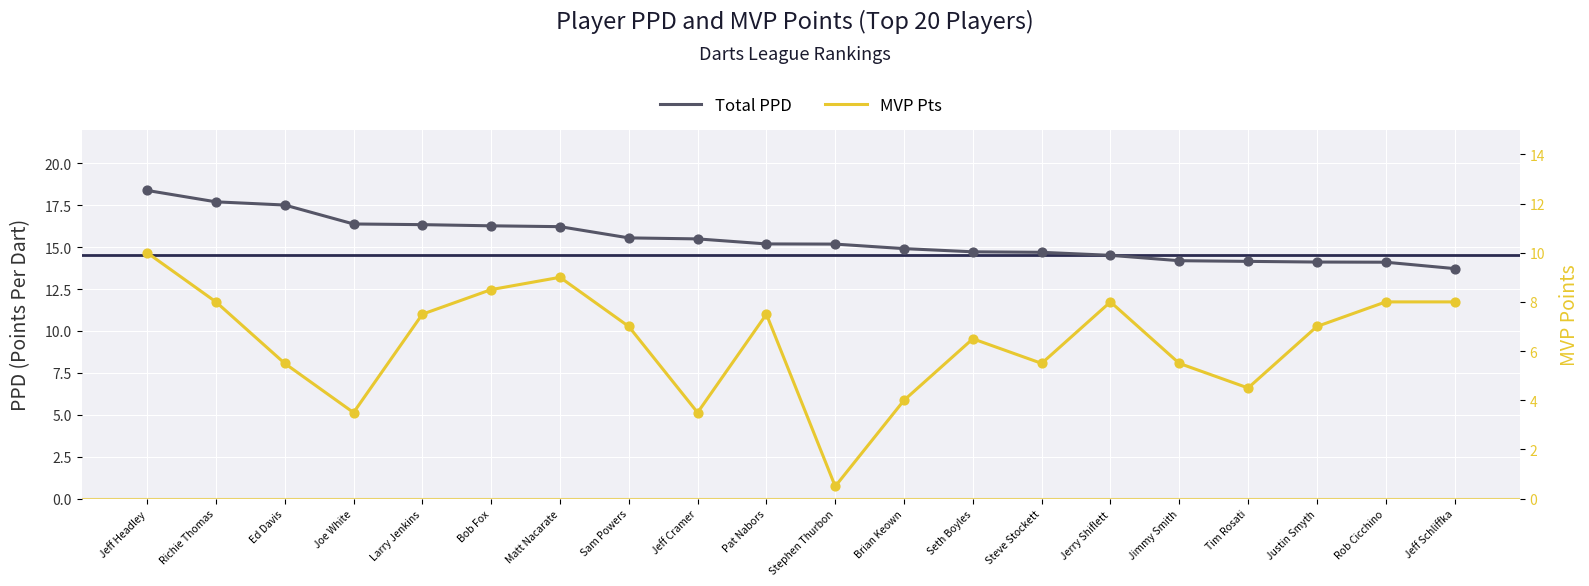

Is the value of Total PPD at Rob Cicchino greater than the value of MVP Pts at Jeff Cramer?

Yes